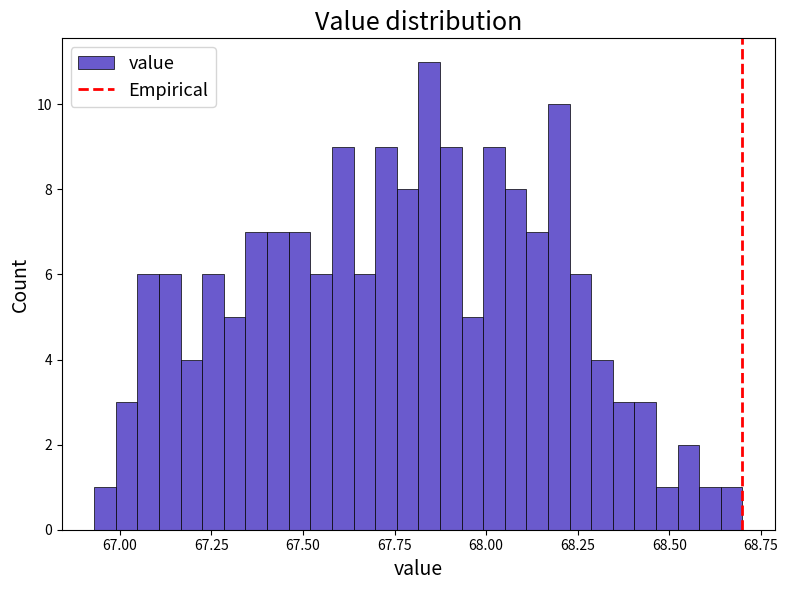

Read against the x-axis, roughly where is the centre of the tallest bar?

67.85